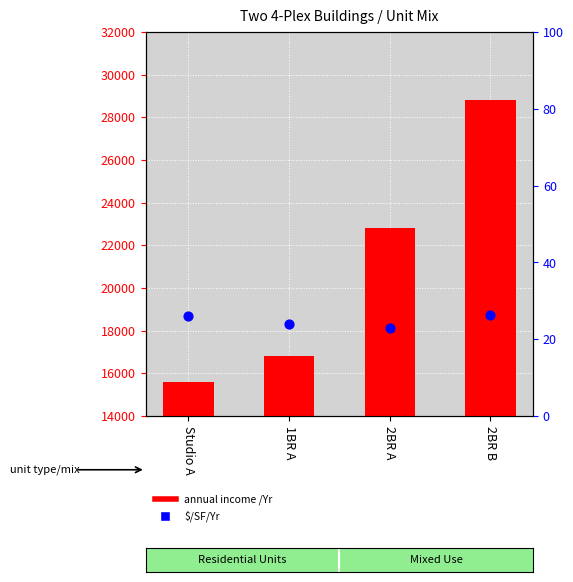

Which series contains the highest Y value?

annual income /Yr